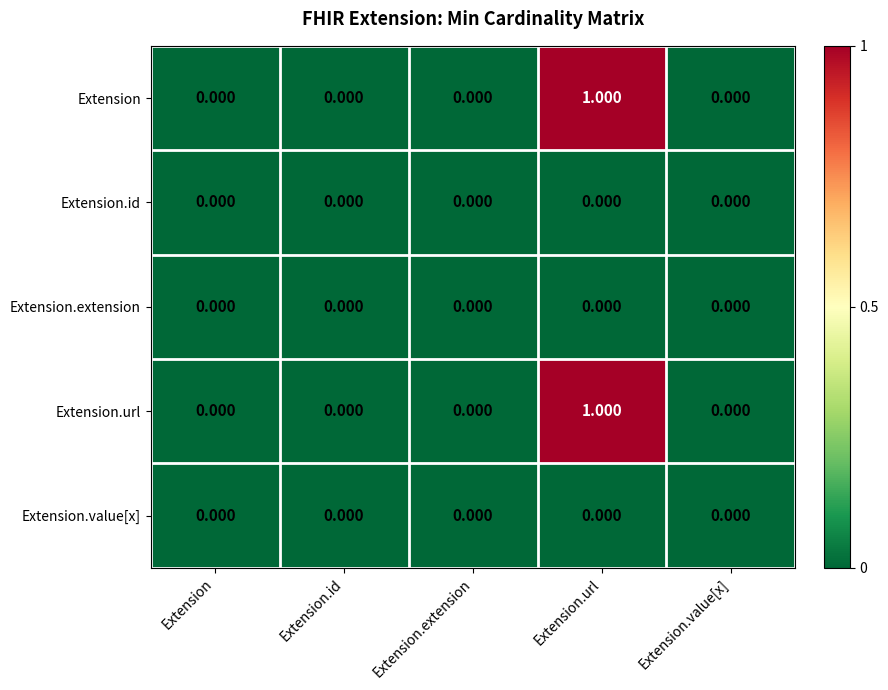

How many positive values does the Extension series have?

1